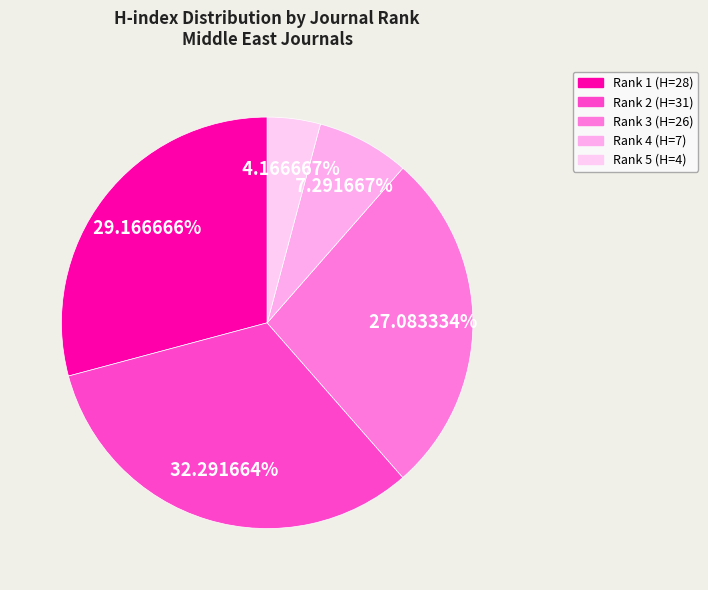

Which slice is the smallest?

Rank 5 (H=4)